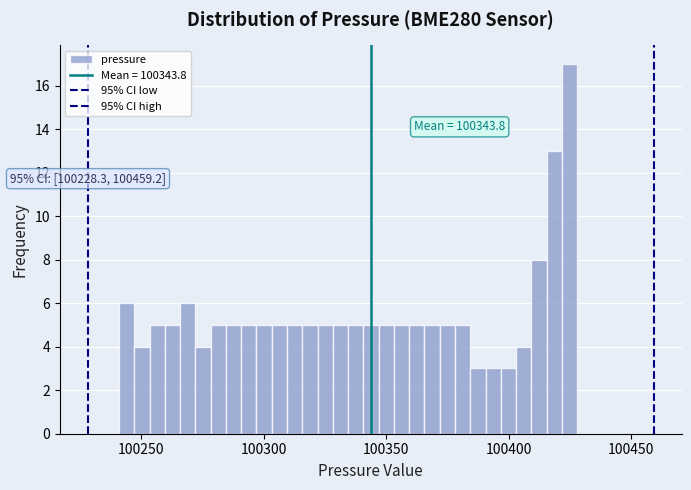

Read against the x-axis, roughly where is the centre of the tallest bar?

100425